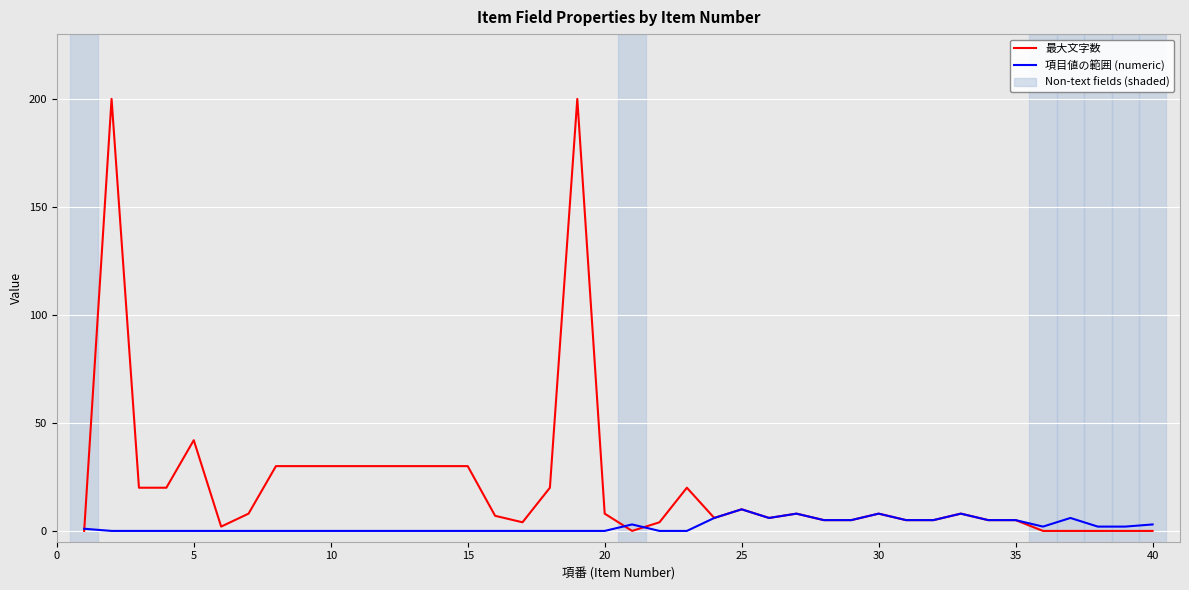

List the series in order of their peak value, highest first.

最大文字数, 項目値の範囲 (numeric)